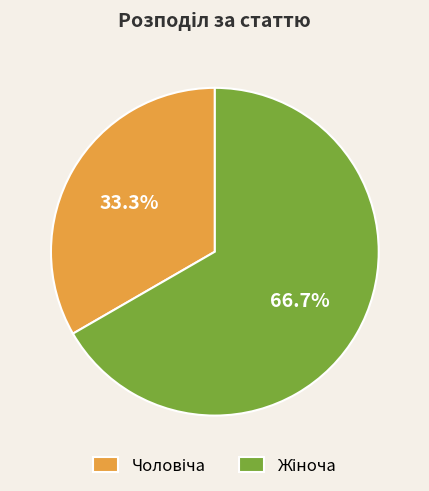

How many slices are in this pie chart?

2